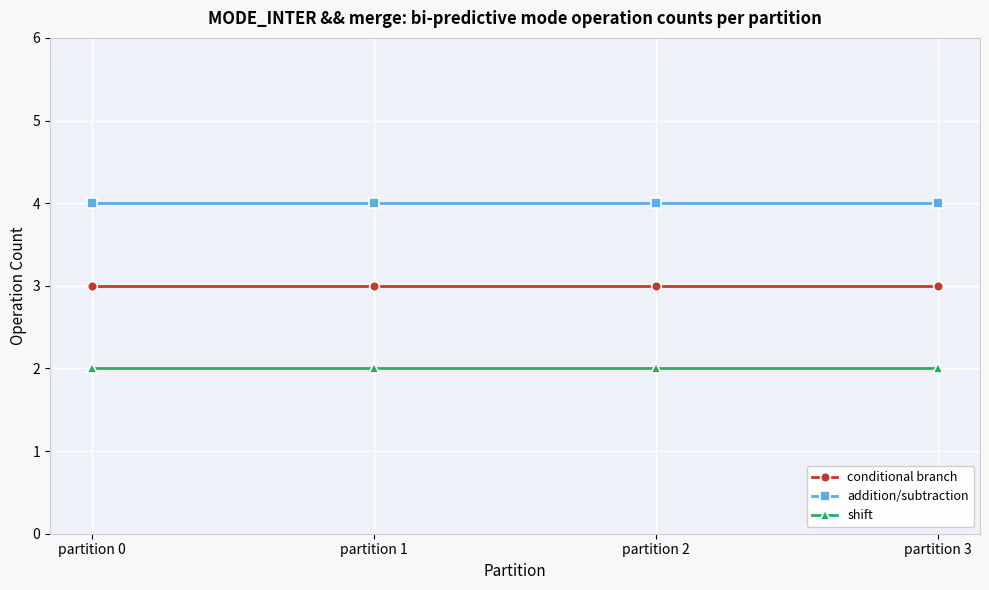

Is it true that addition/subtraction equals 4 at partition 1?

True